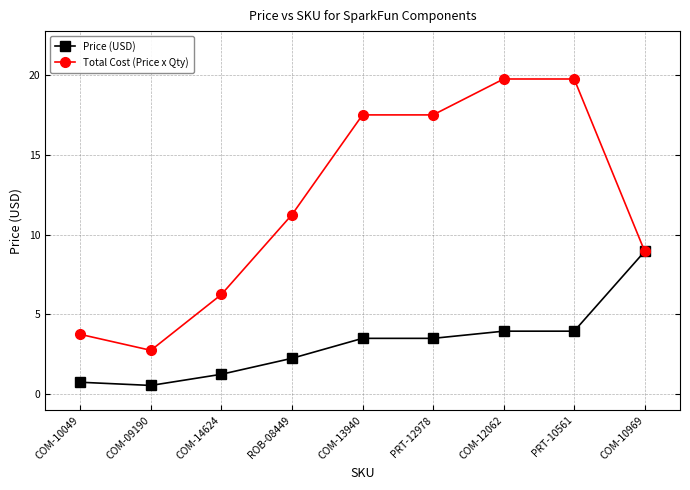

The Price (USD) series shows 2.4 at COM-13940. True or false?

False